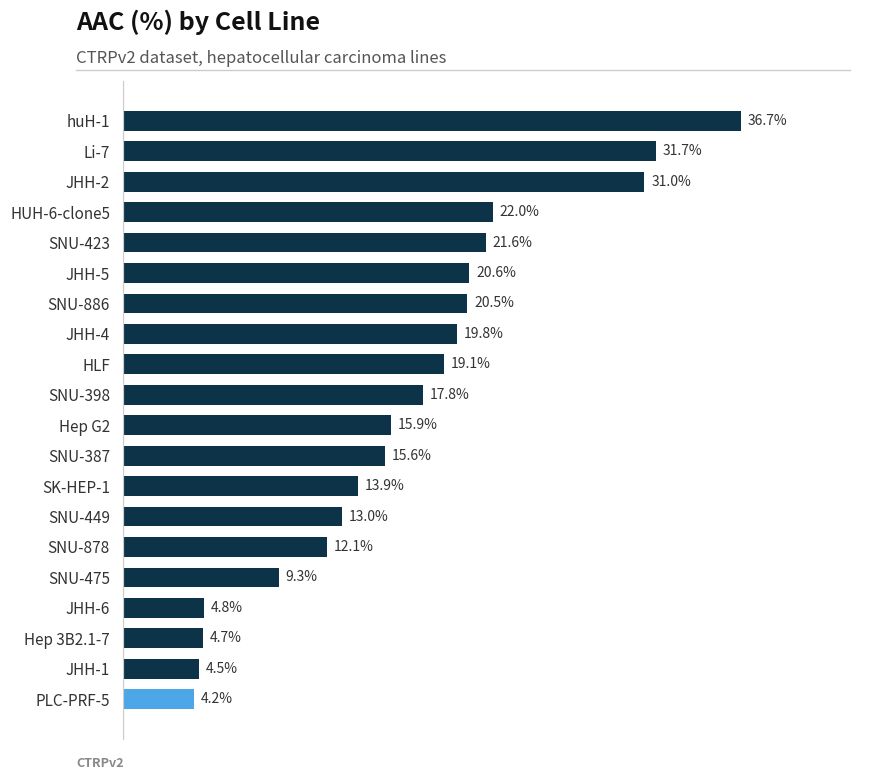

Which category has the lowest value across all series?

PLC-PRF-5